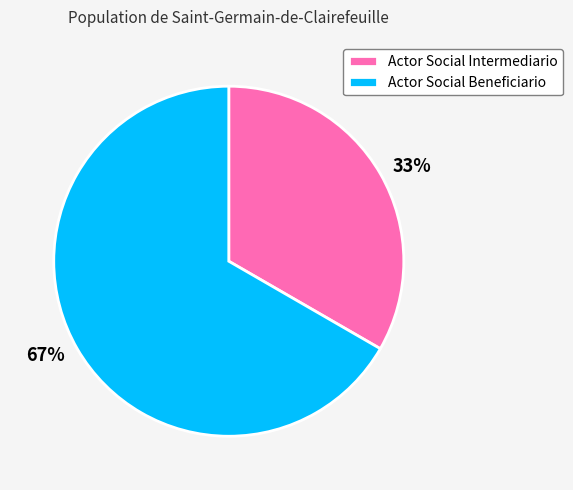

What is the ratio of the value at Actor Social Intermediario to the value at Actor Social Beneficiario?

0.5